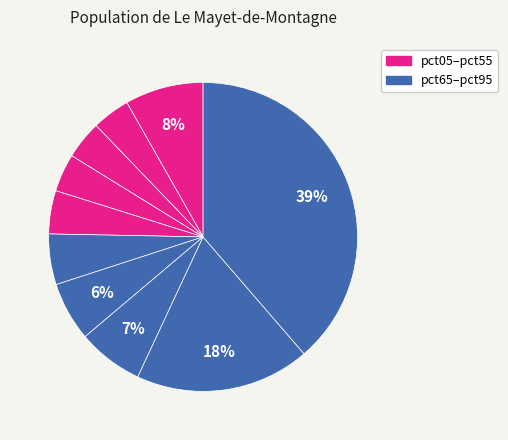

Count the number of slices in the pie.

10